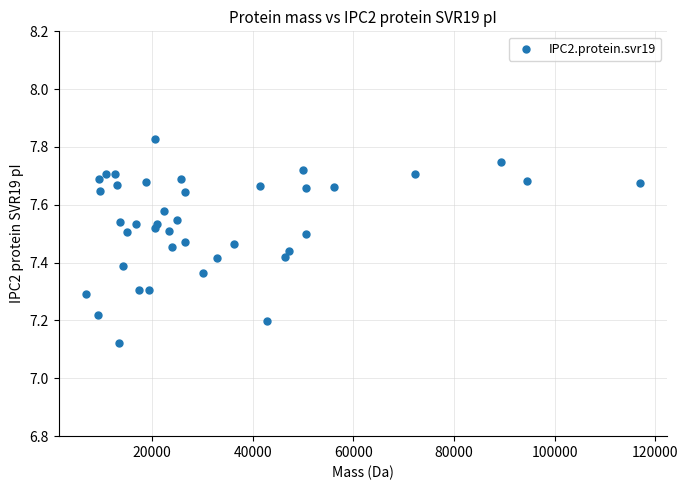

What is the range of X values (max minus min)?

109941.1